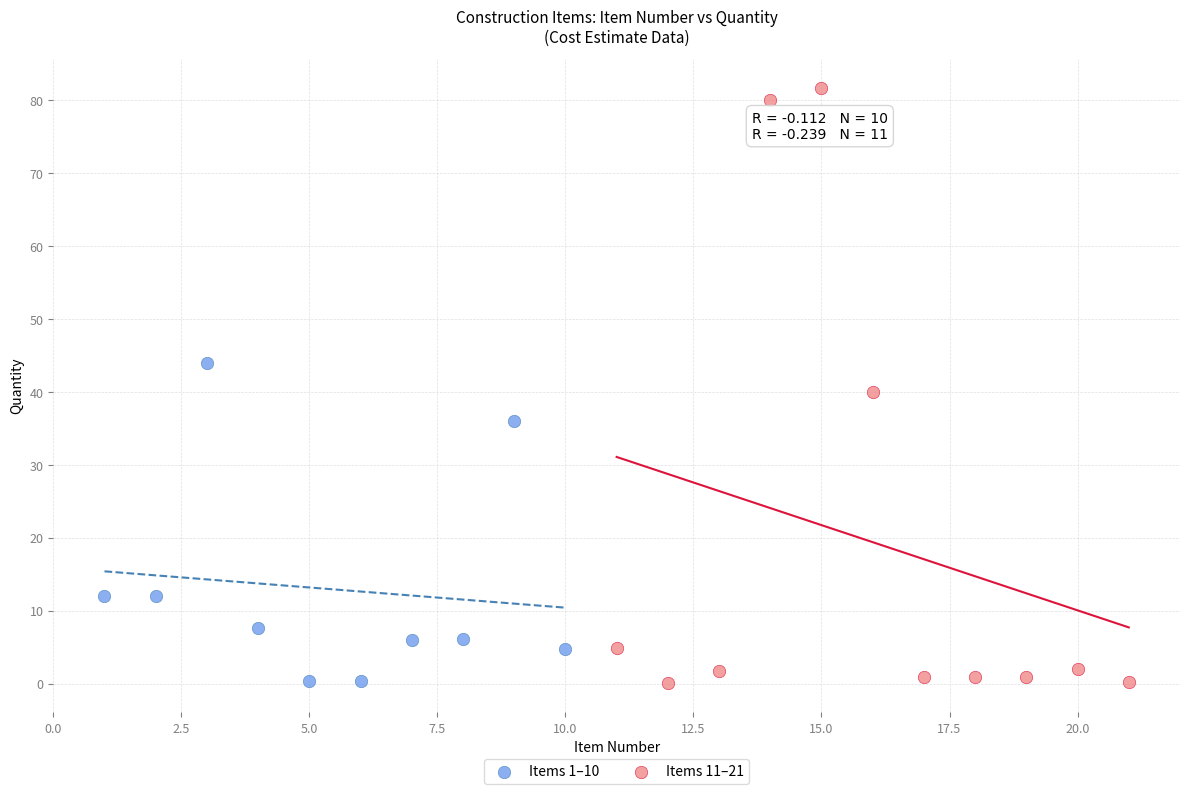

Which series contains the highest Y value?

Items 11–21